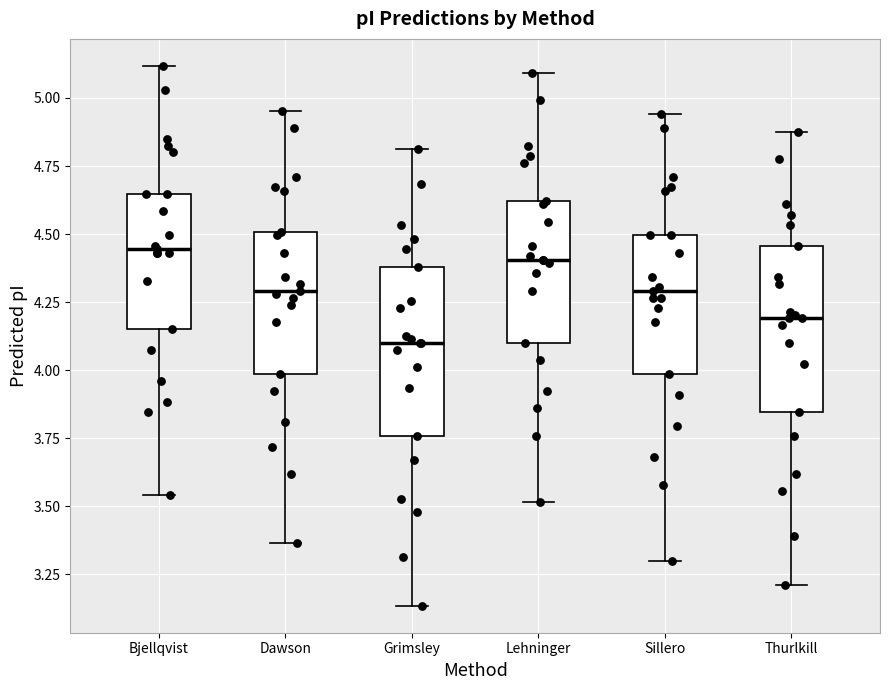

Reading left to right, read every box against the y-axis: the position of its median line, the range the box covers, and the ends of its whiskers. The values are not printed on the chart, so give them approximately, as read against the axis.

Bjellqvist: median 4.45, box 4.15 to 4.65, whiskers 3.55 to 5.10
Dawson: median 4.30, box 4.00 to 4.50, whiskers 3.35 to 4.95
Grimsley: median 4.10, box 3.75 to 4.40, whiskers 3.15 to 4.80
Lehninger: median 4.40, box 4.10 to 4.60, whiskers 3.50 to 5.10
Sillero: median 4.30, box 4.00 to 4.50, whiskers 3.30 to 4.95
Thurlkill: median 4.20, box 3.85 to 4.45, whiskers 3.20 to 4.90